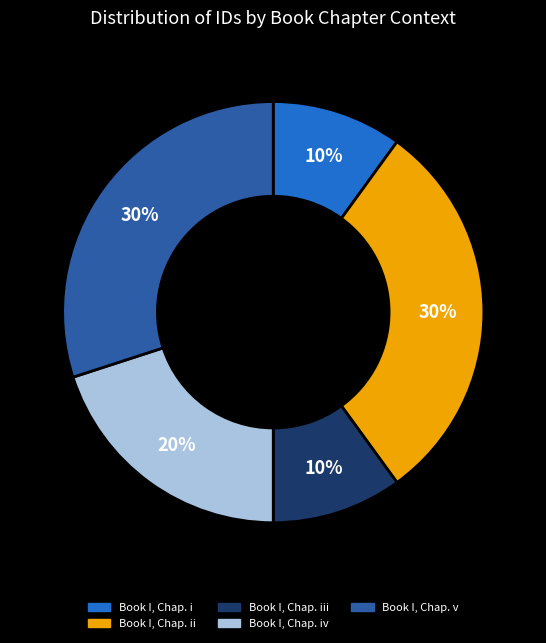

Is there a majority slice in this chart?

No